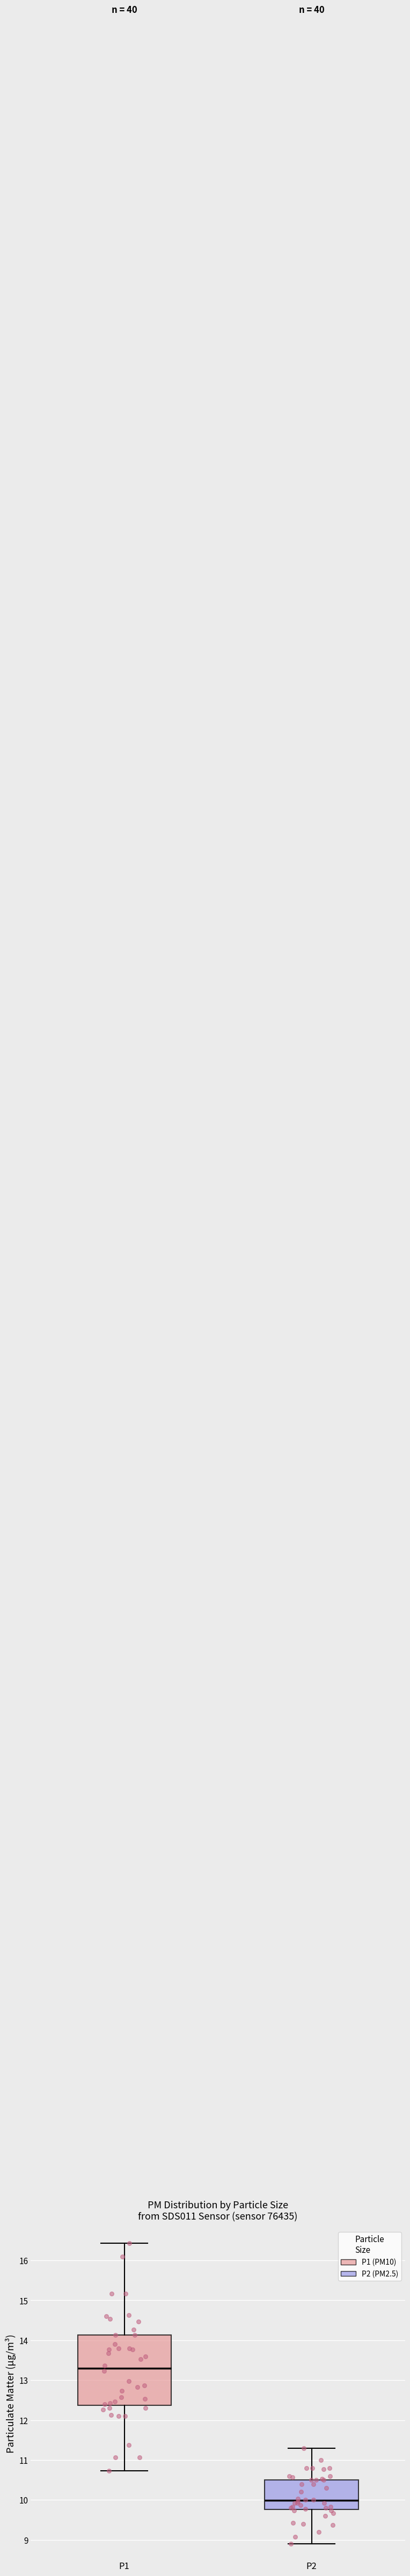

Reading left to right, read every box against the y-axis: the position of its median line, the range the box covers, and the ends of its whiskers. The values are not printed on the chart, so give them approximately, as read against the axis.

P1: median 13.3, box 12.4 to 14.1, whiskers 10.7 to 16.4
P2: median 10.0, box 9.8 to 10.5, whiskers 8.9 to 11.3